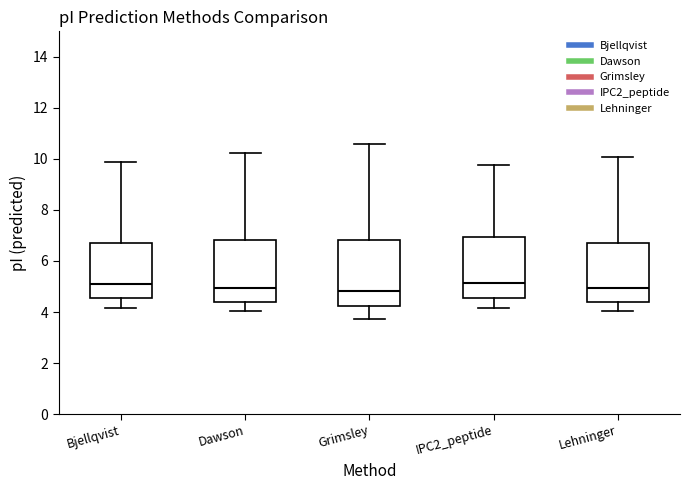

Where does the median line of the box for IPC2_peptide sit on the y-axis? The values are not printed on the chart, so give them approximately, as read against the axis.

5.2